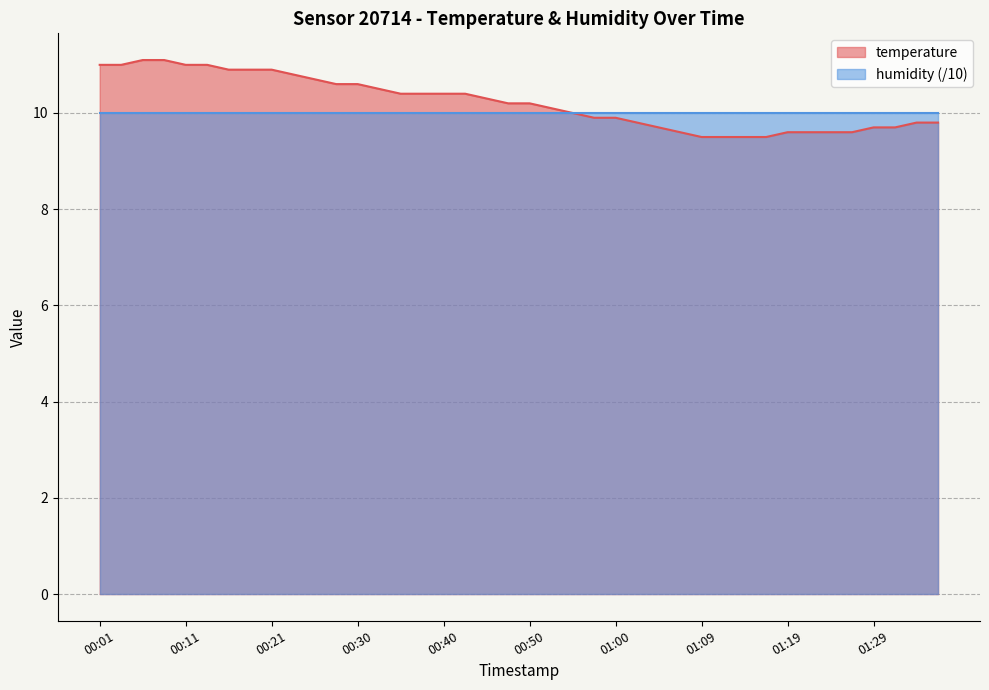

What is the label of the 35th point from the left?

01:24